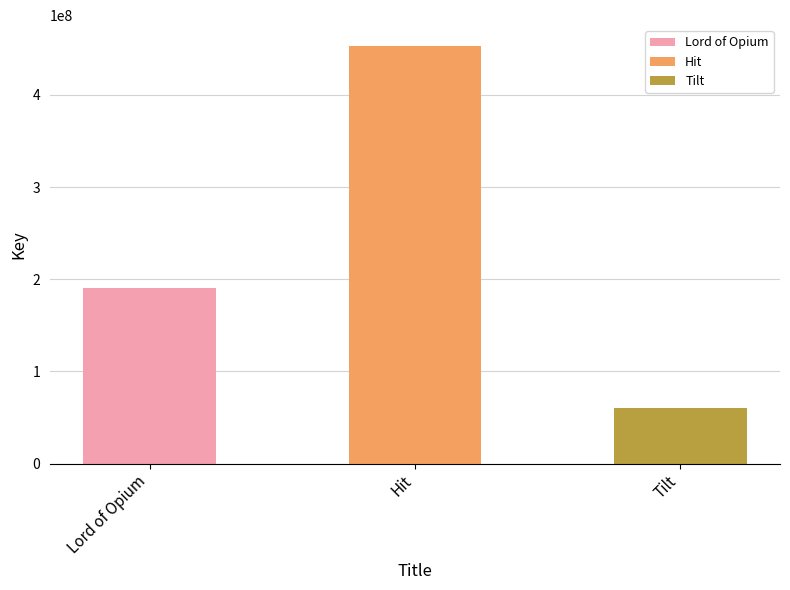

The value at Tilt is 36617915. True or false?

False